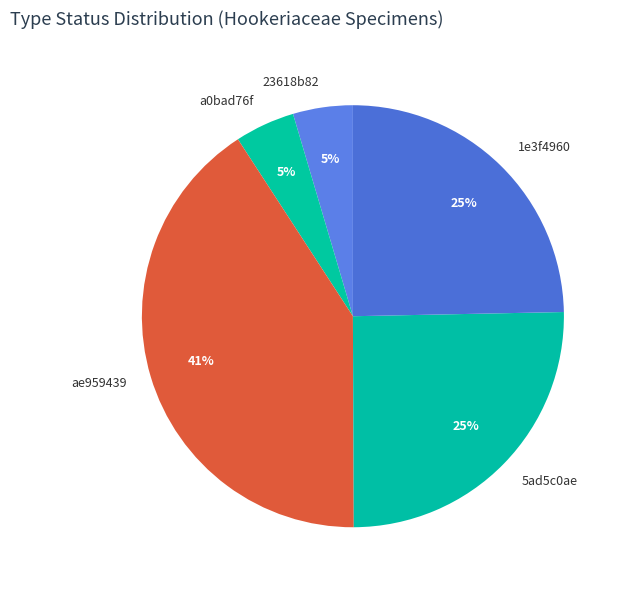

Which slice is the largest?

ae959439